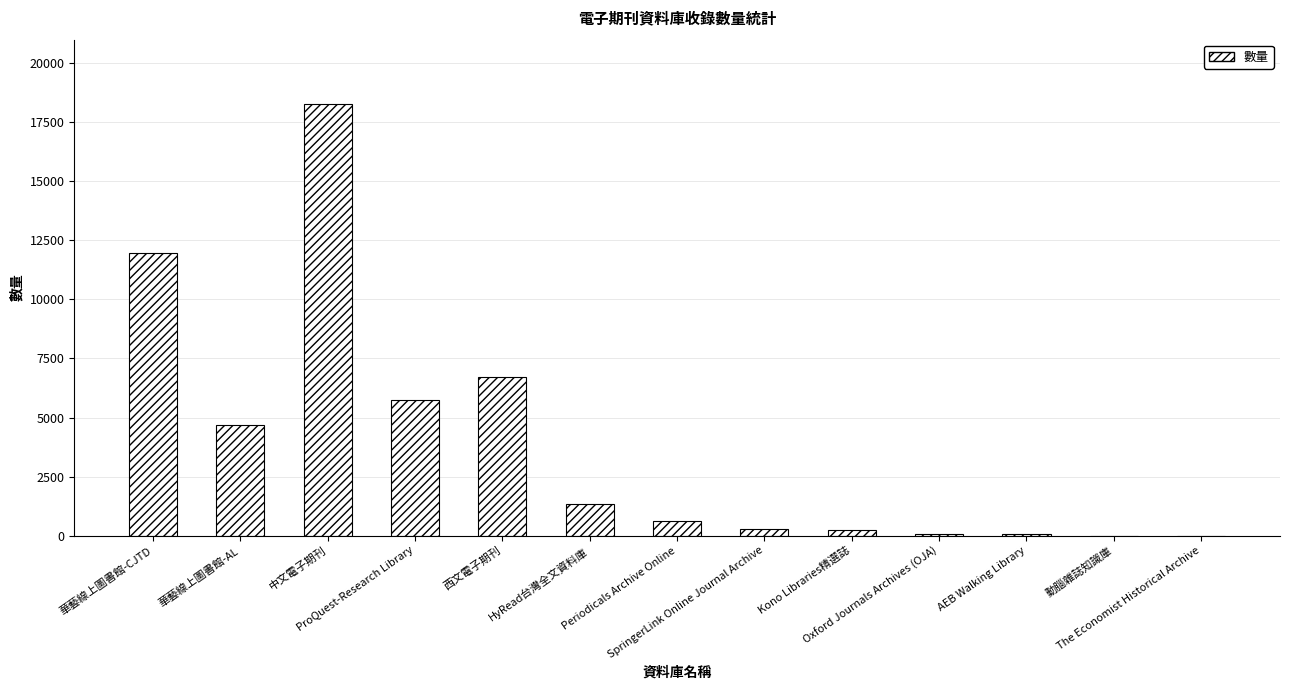

What is the sum of all values?

49926